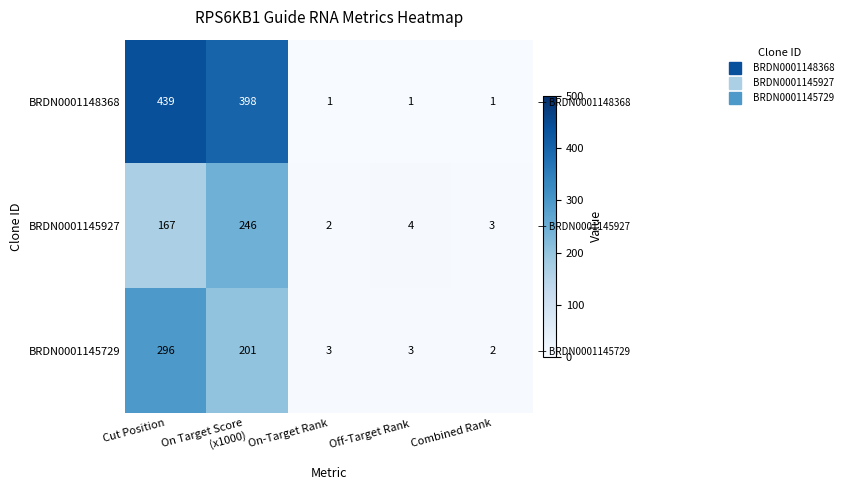

What is the greatest value displayed?

439.0